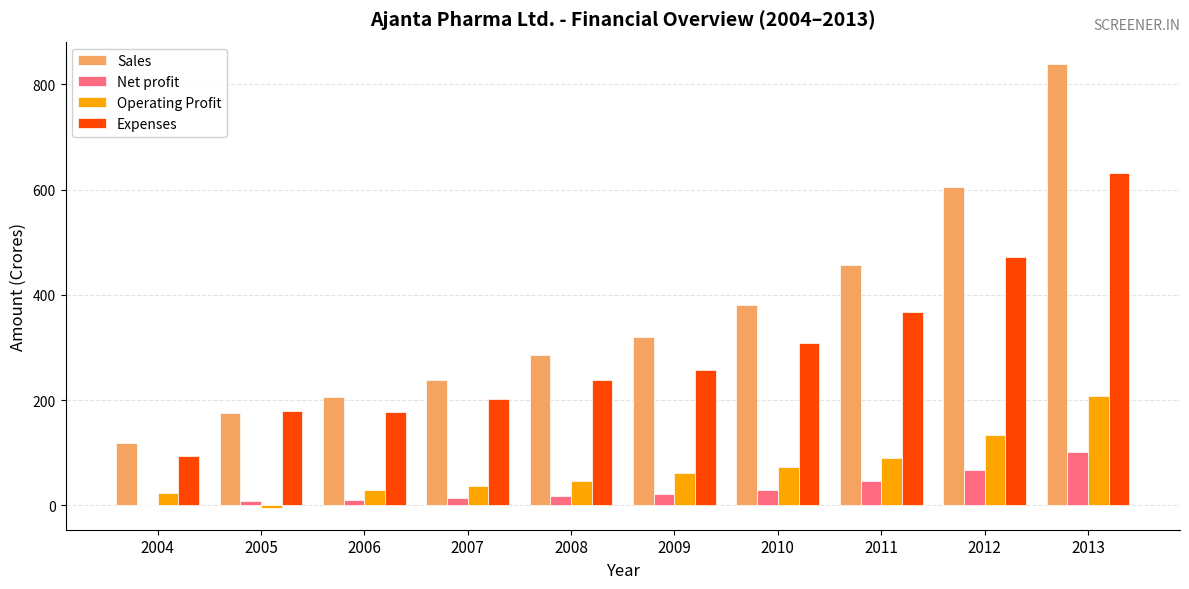

Count the number of data series in this chart.

4